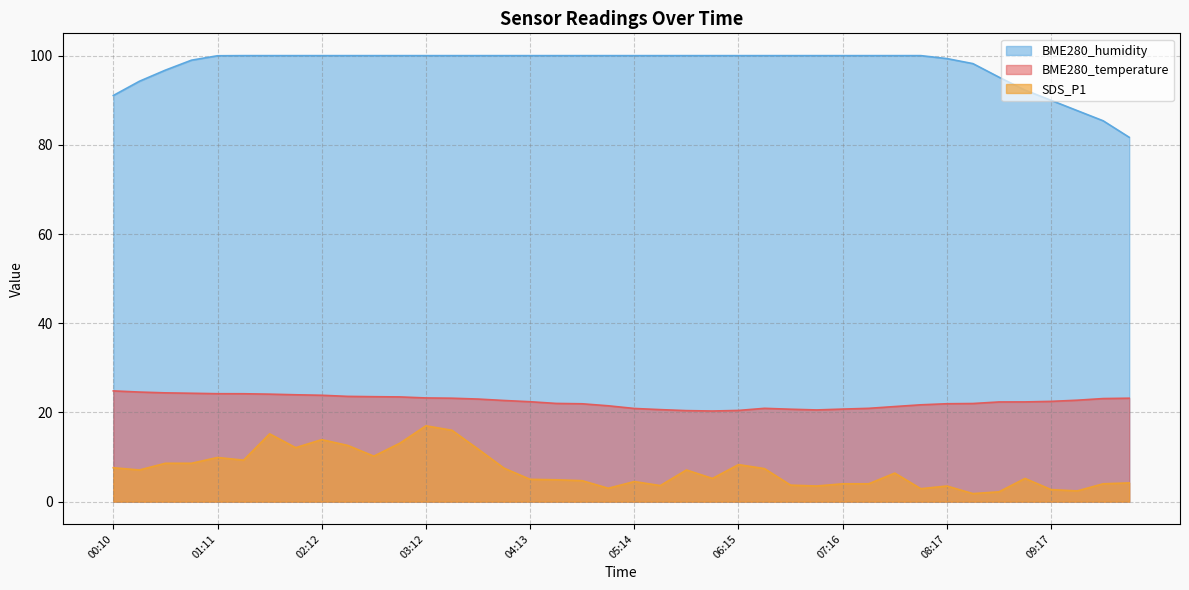

What is the difference between the second highest and second lowest values in the BME280_humidity series?

14.6